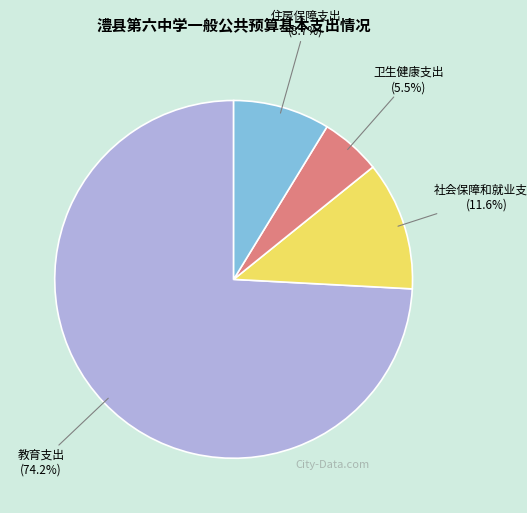

Is 教育支出 the majority of the pie?

Yes